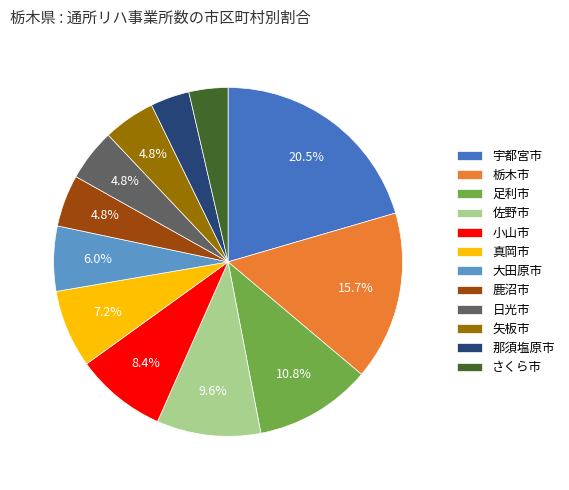

Count the number of slices in the pie.

12